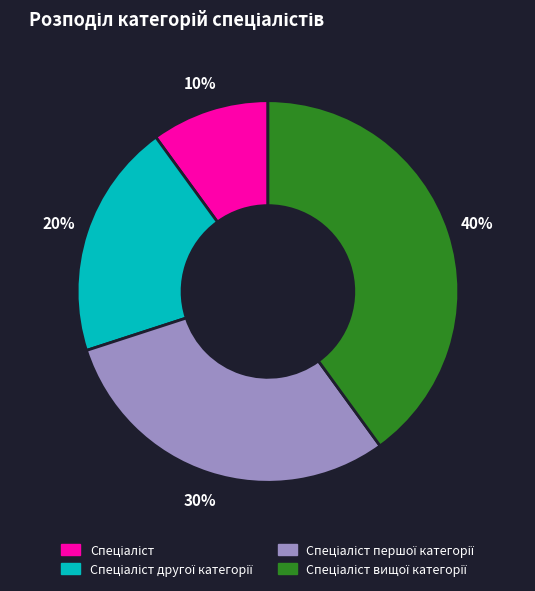

To the nearest percent, what is the average slice percentage?

25%